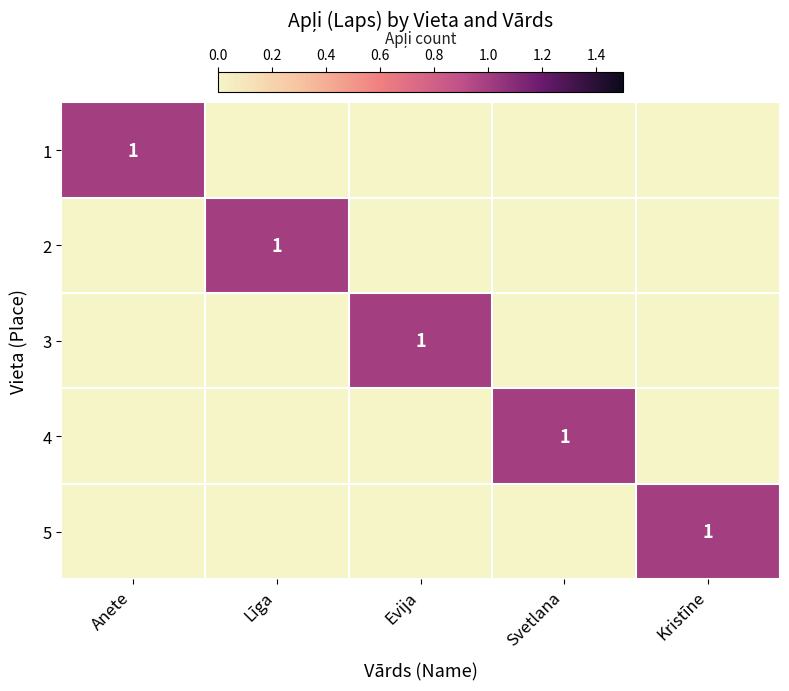

At which category does the chart reach its peak across all series?

Anete